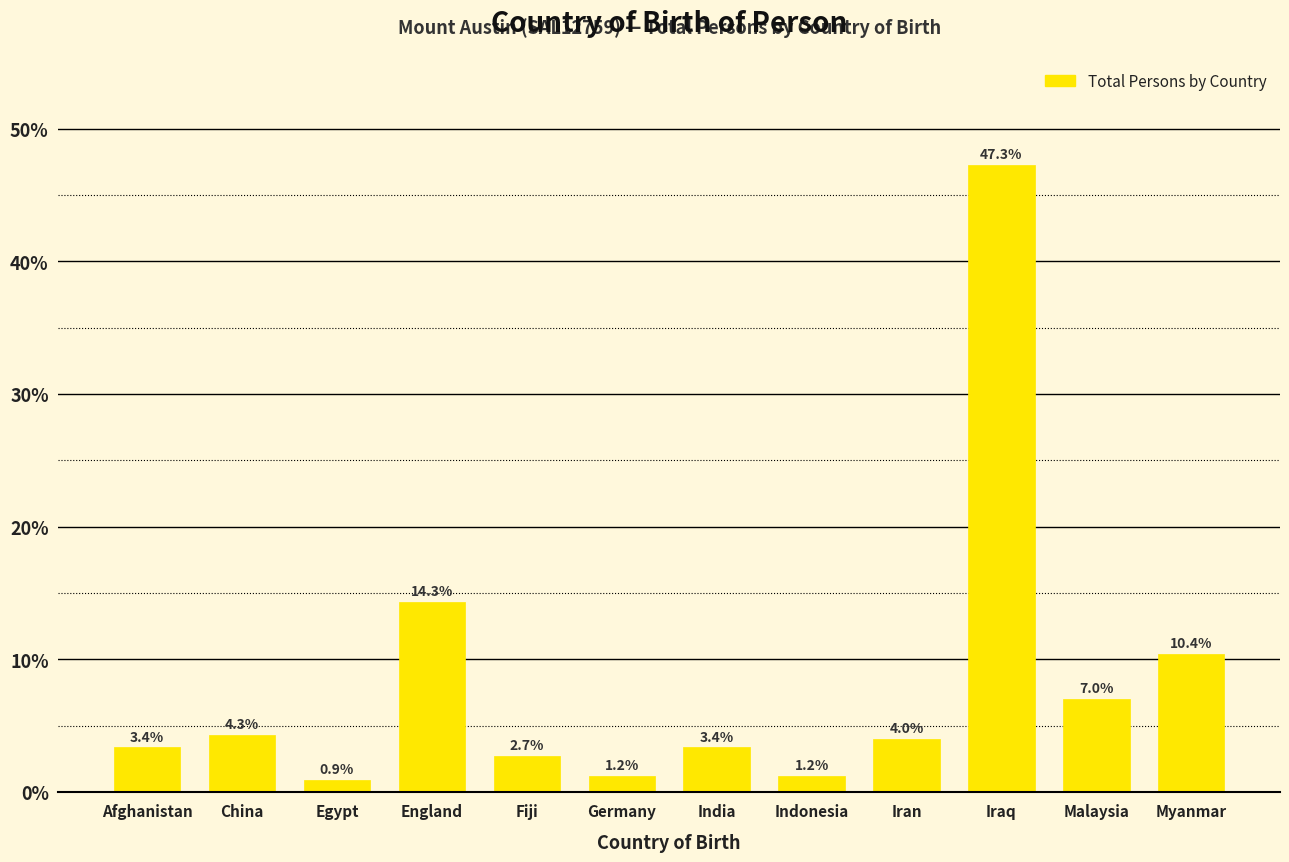

Reading right to left, what are all the values shown in this chart?

Myanmar=10.4	Malaysia=7.0	Iraq=47.3	Iran=4.0	Indonesia=1.2	India=3.4	Germany=1.2	Fiji=2.7	England=14.3	Egypt=0.9	China=4.3	Afghanistan=3.4